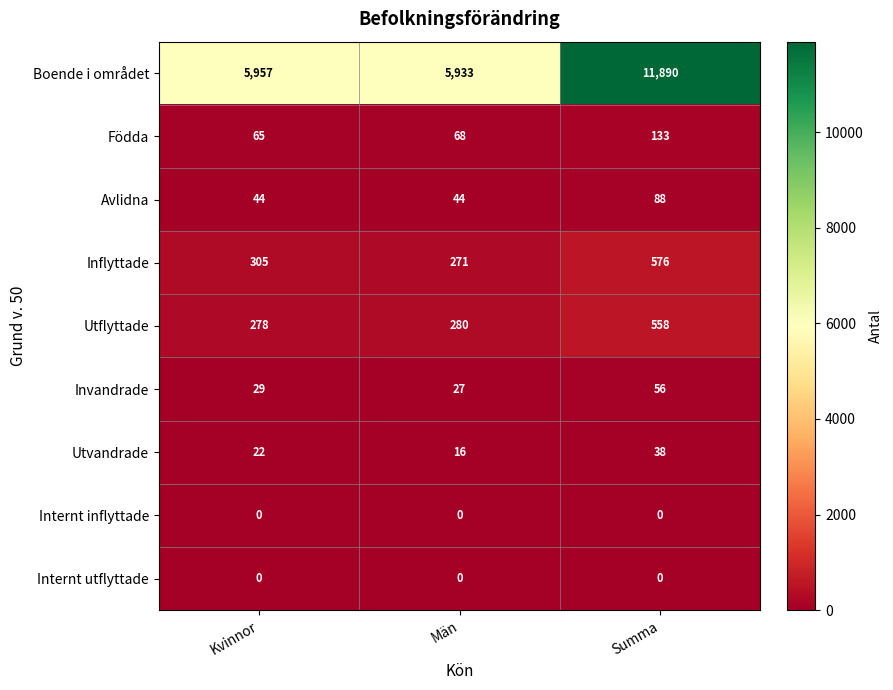

List the labels in order of Utflyttade value, smallest first.

Kvinnor, Män, Summa